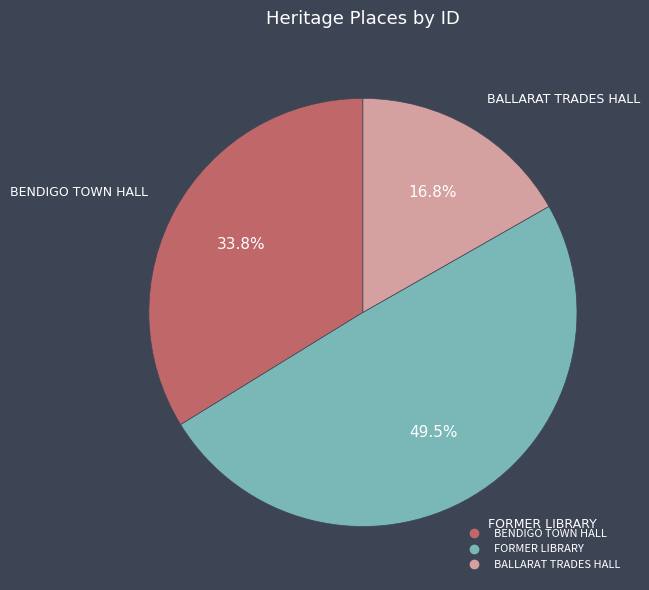

Between BENDIGO TOWN HALL and FORMER LIBRARY, which is larger?

FORMER LIBRARY